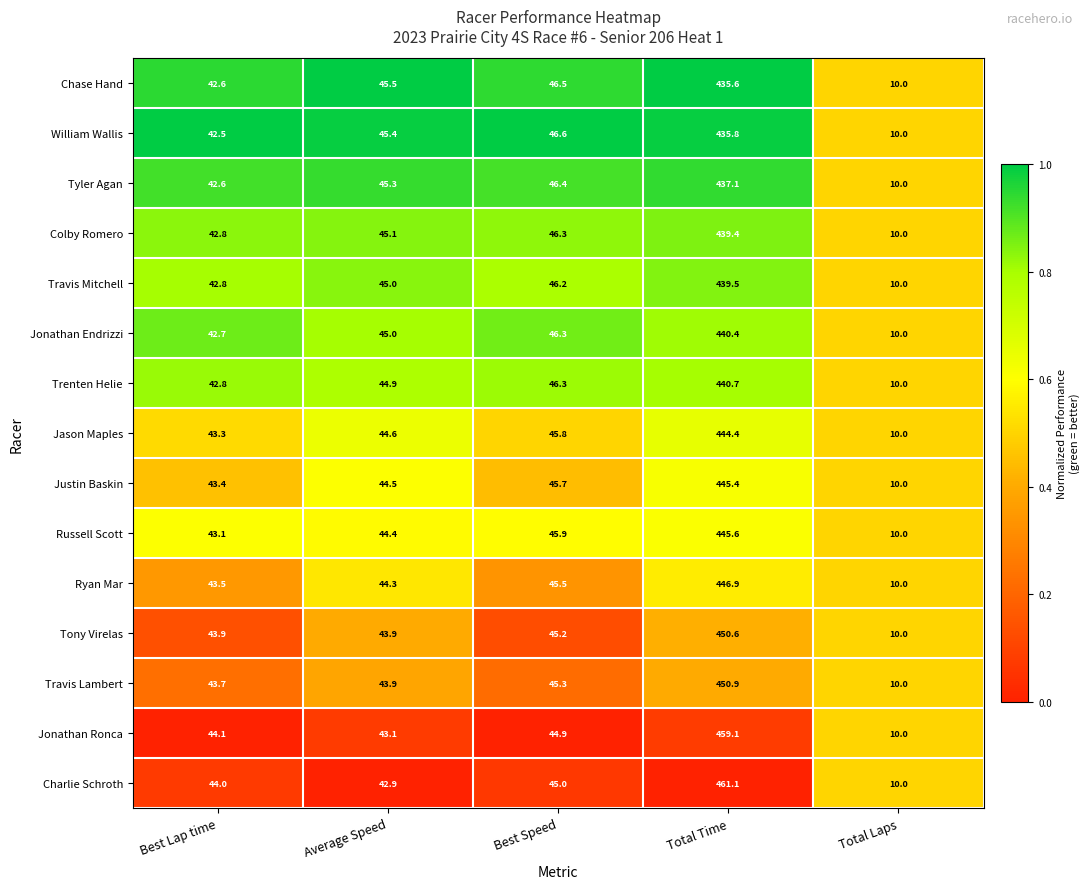

The Charlie Schroth series shows 781.7 at Total Time. True or false?

False